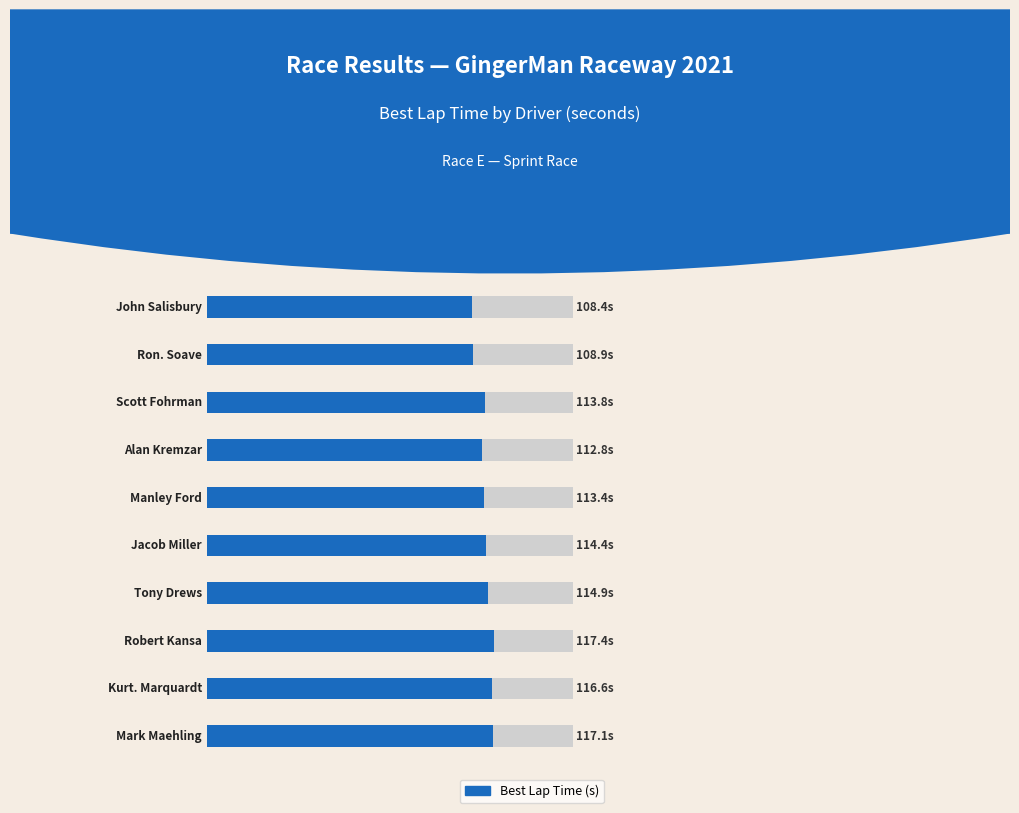

Read the value at 6.

114.9